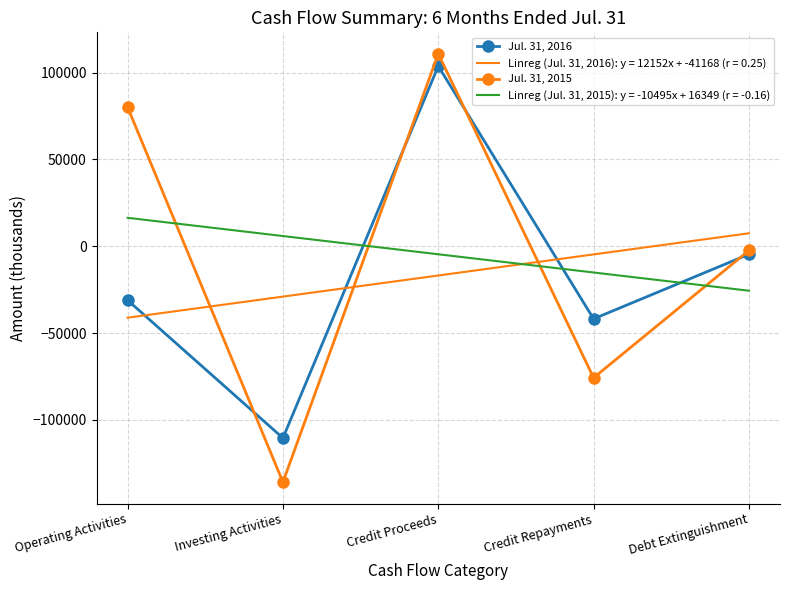

What is the smallest value displayed?

-135827.0